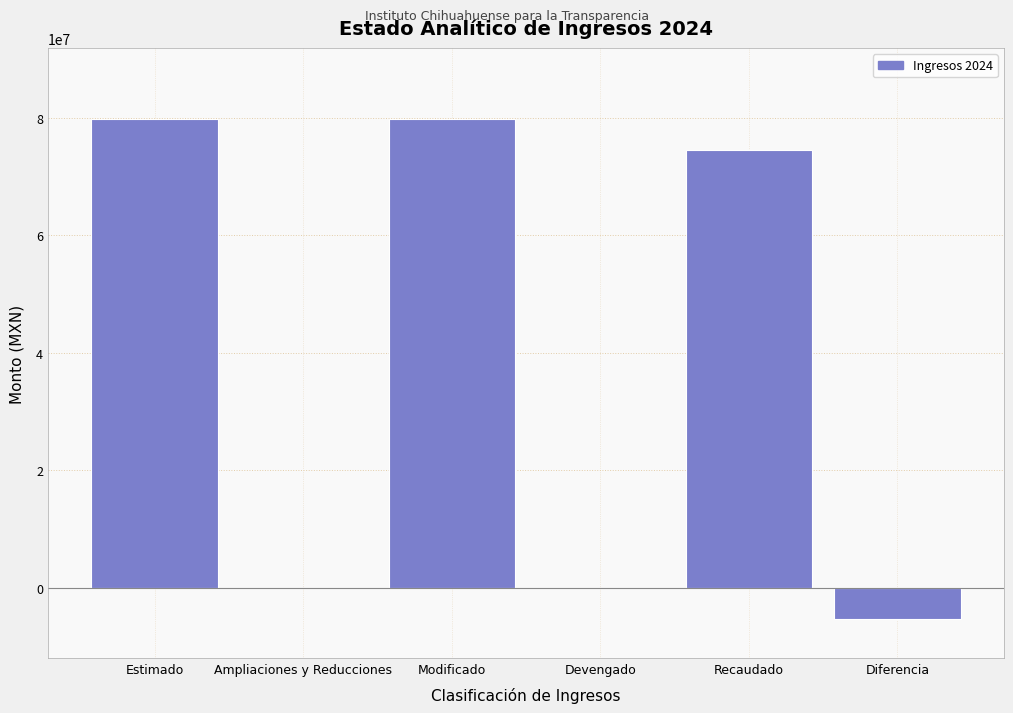

Reading right to left, extract all data points from this chart.

Diferencia=-5329089.8	Recaudado=74562803.2	Devengado=0.0	Modificado=79891893.0	Ampliaciones y Reducciones=0.0	Estimado=79891893.0